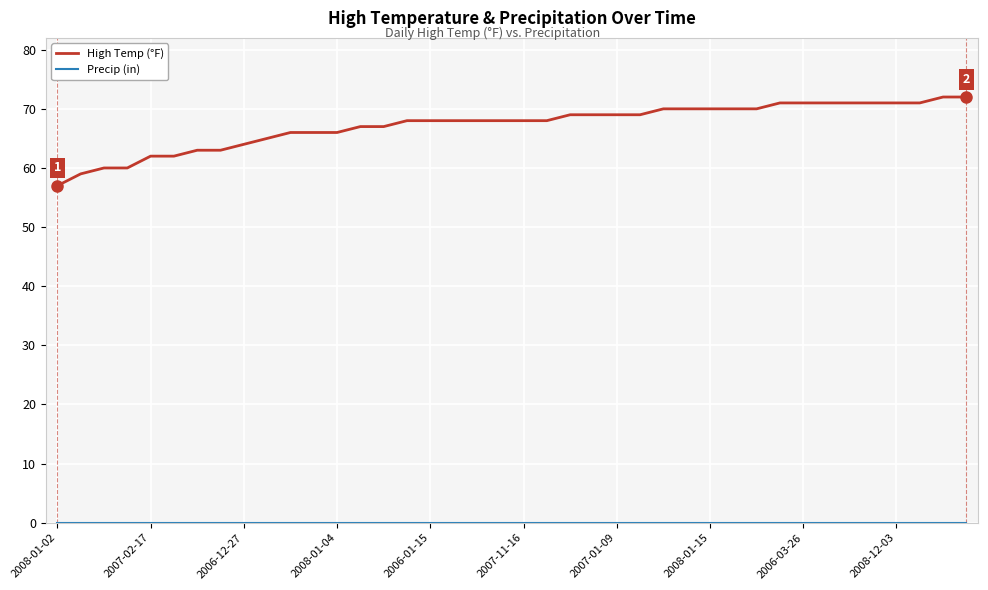

Which series has the largest range (max minus min)?

High Temp (°F)